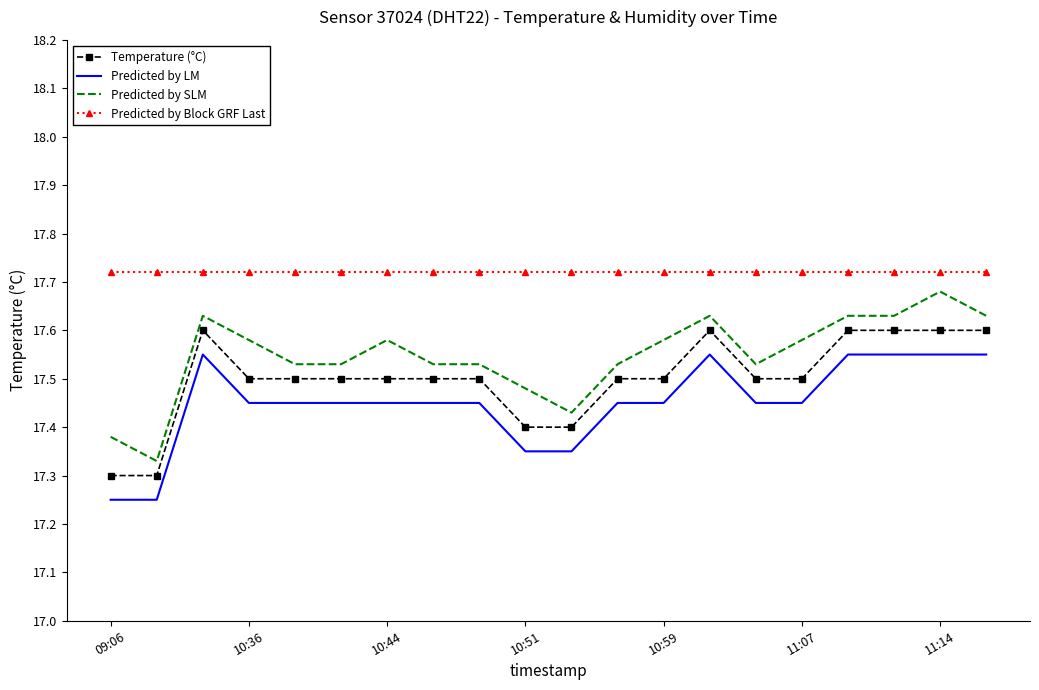

True or false: Predicted by Block GRF Last and Predicted by LM cross at least once.

False